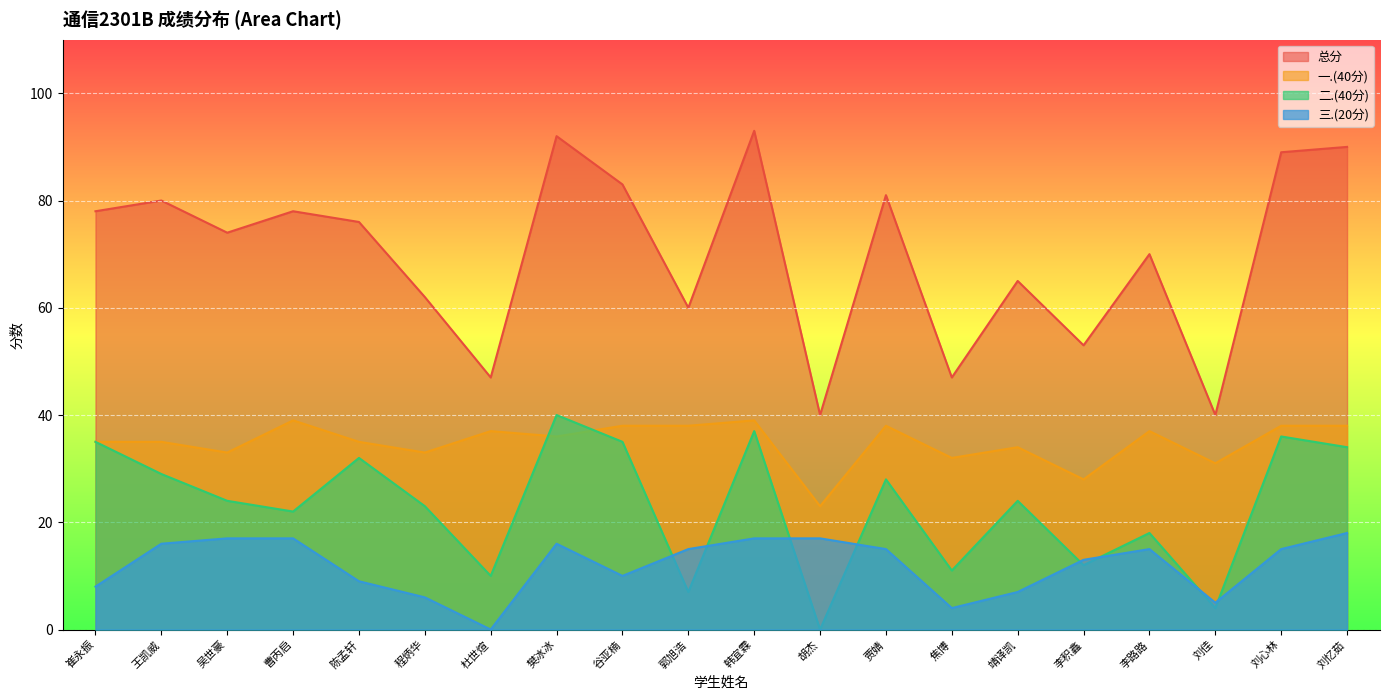

Where is 一.(40分) nearest to the value 31?

刘佳